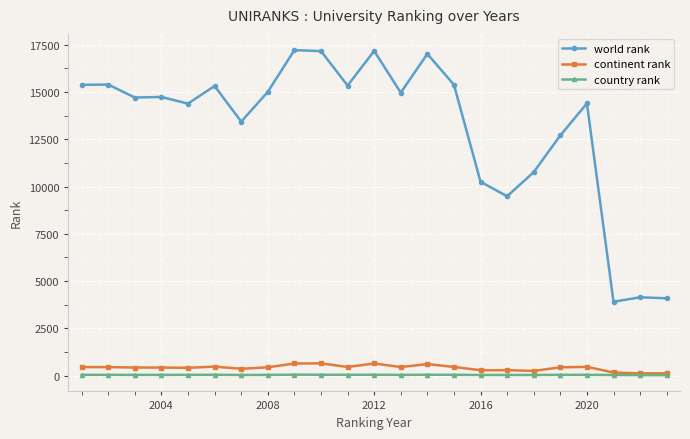

Which series has the widest spread of values?

world rank